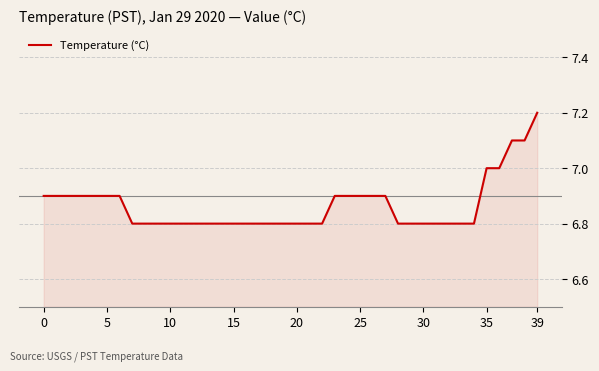

How many values are between 6 and 7?

37